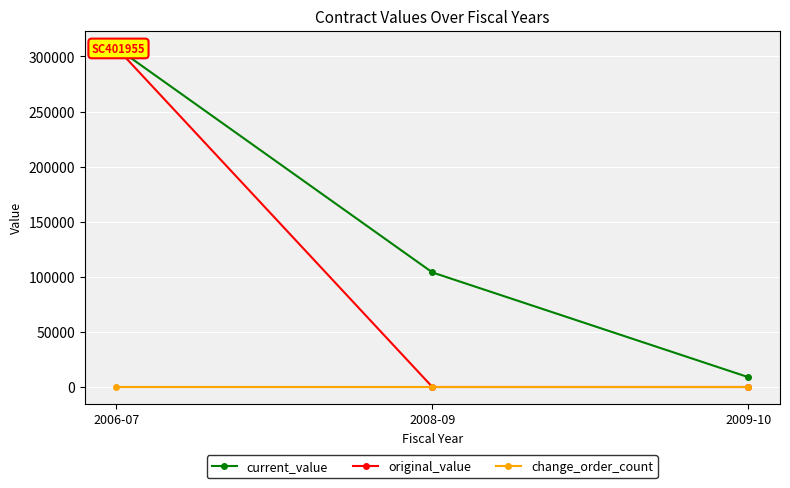

What position from the right is 2008-09?

2